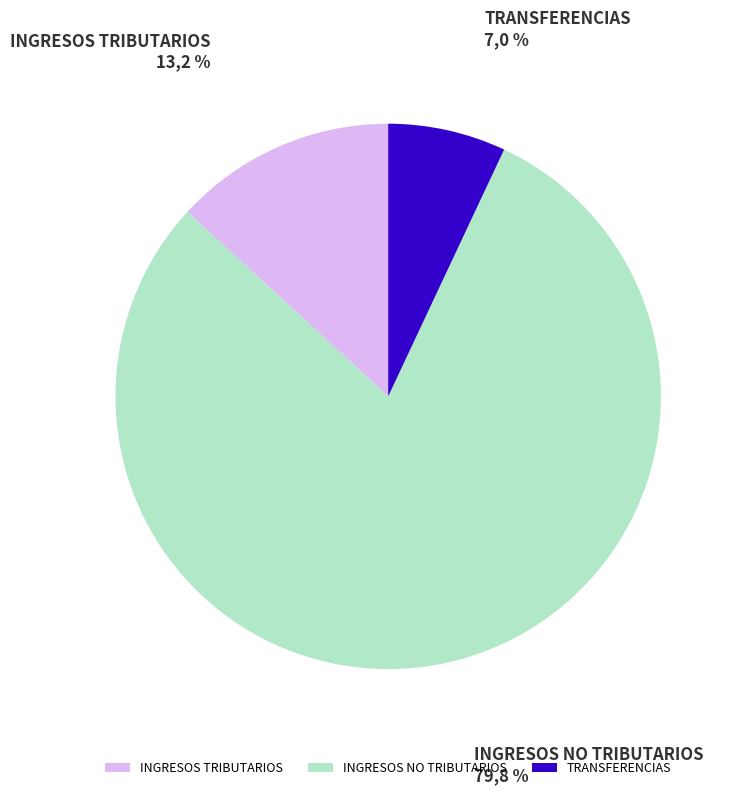

True or false: INGRESOS NO TRIBUTARIOS accounts for 87% of the total.

False